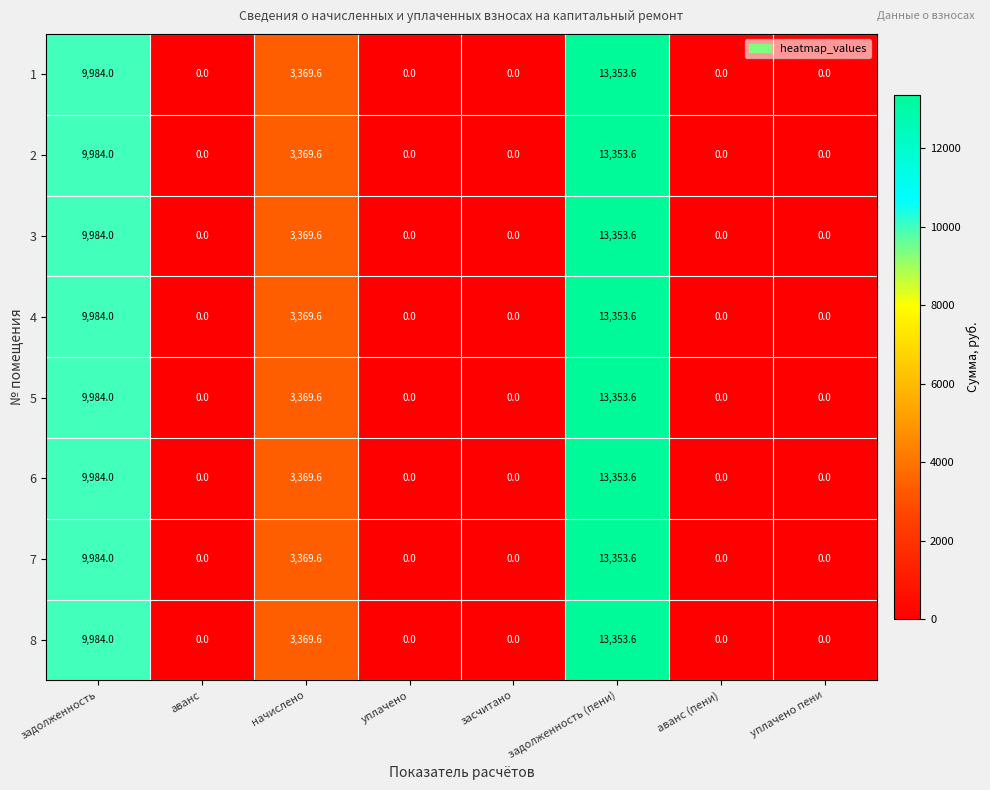

What is the greatest value displayed?

13353.6